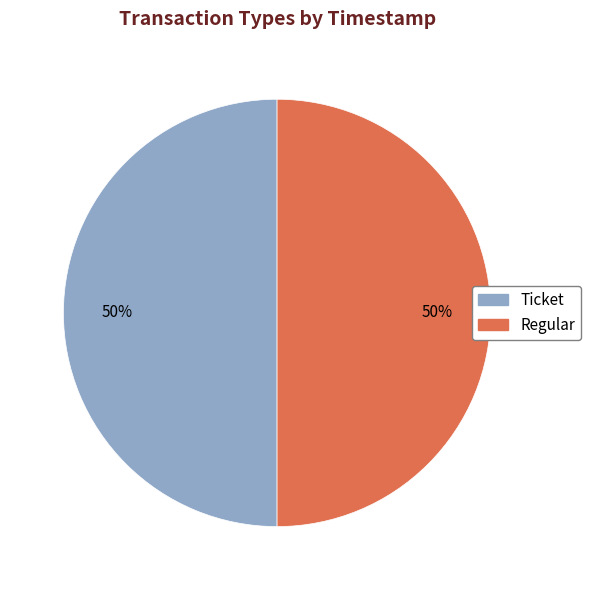

What percentage is the Regular slice, to the nearest percent?

50%